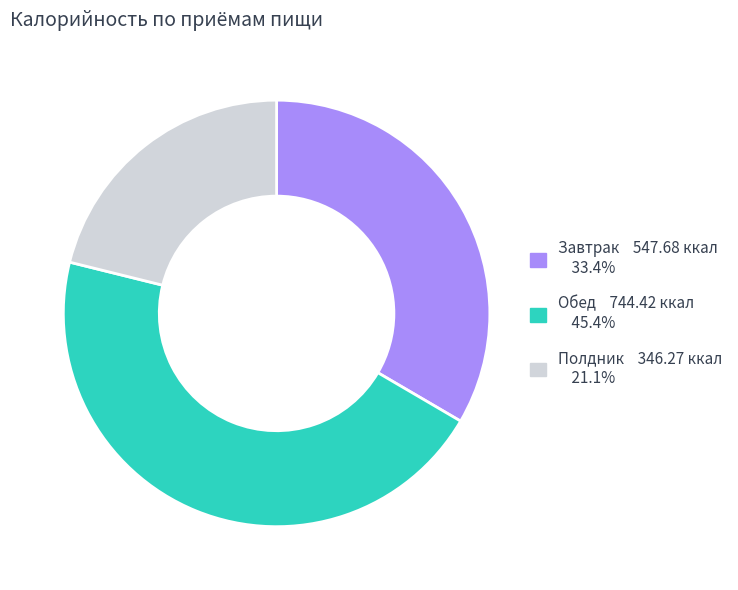

Does any single category account for the majority?

No